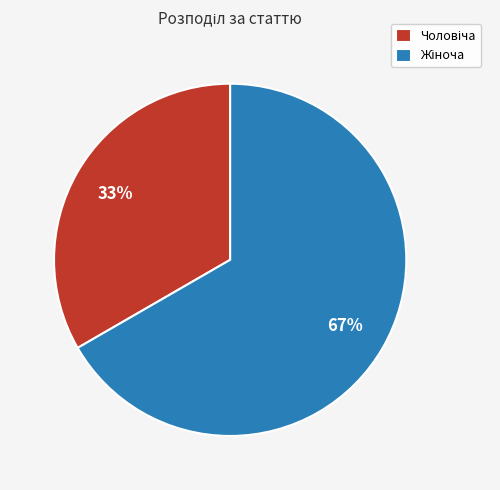

To the nearest percent, what is the average slice percentage?

50%